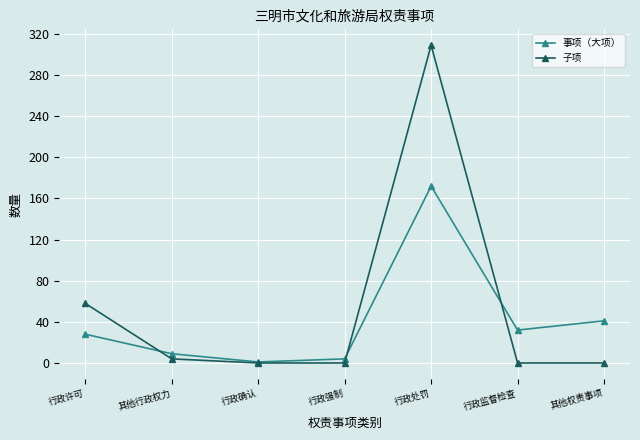

True or false: 事项（大项） and 子项 intersect in this chart.

True